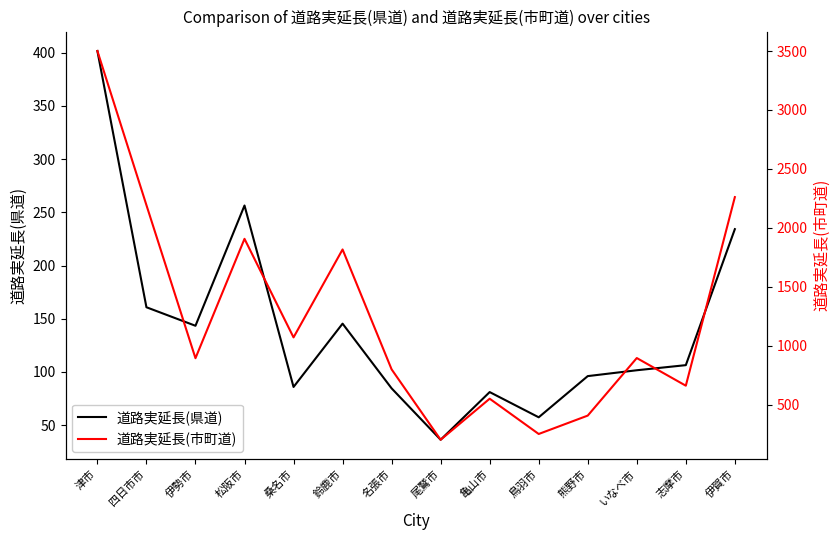

How many interior local peaks does the 道路実延長(市町道) series have?

4